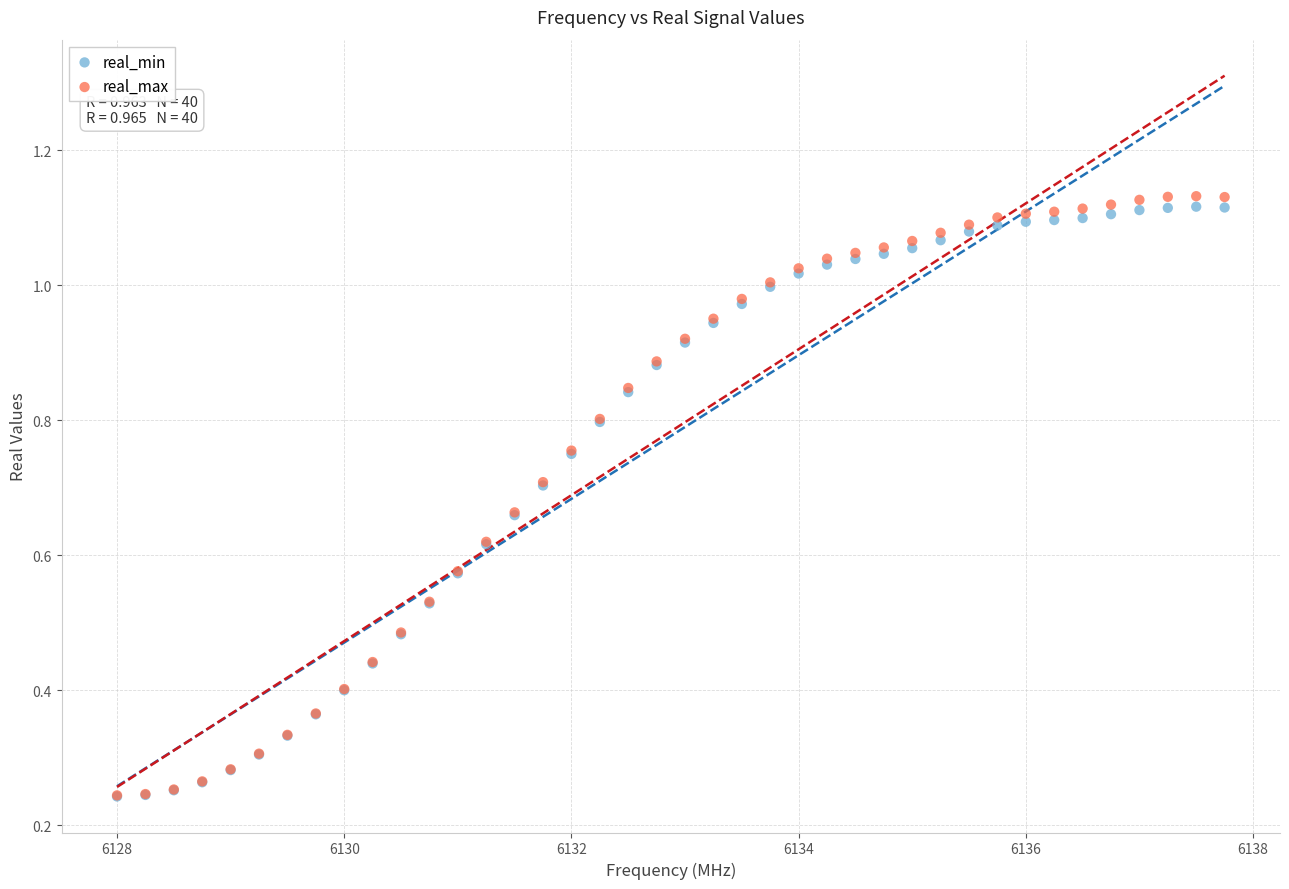

What are all the series names shown in the legend?

real_min, real_max